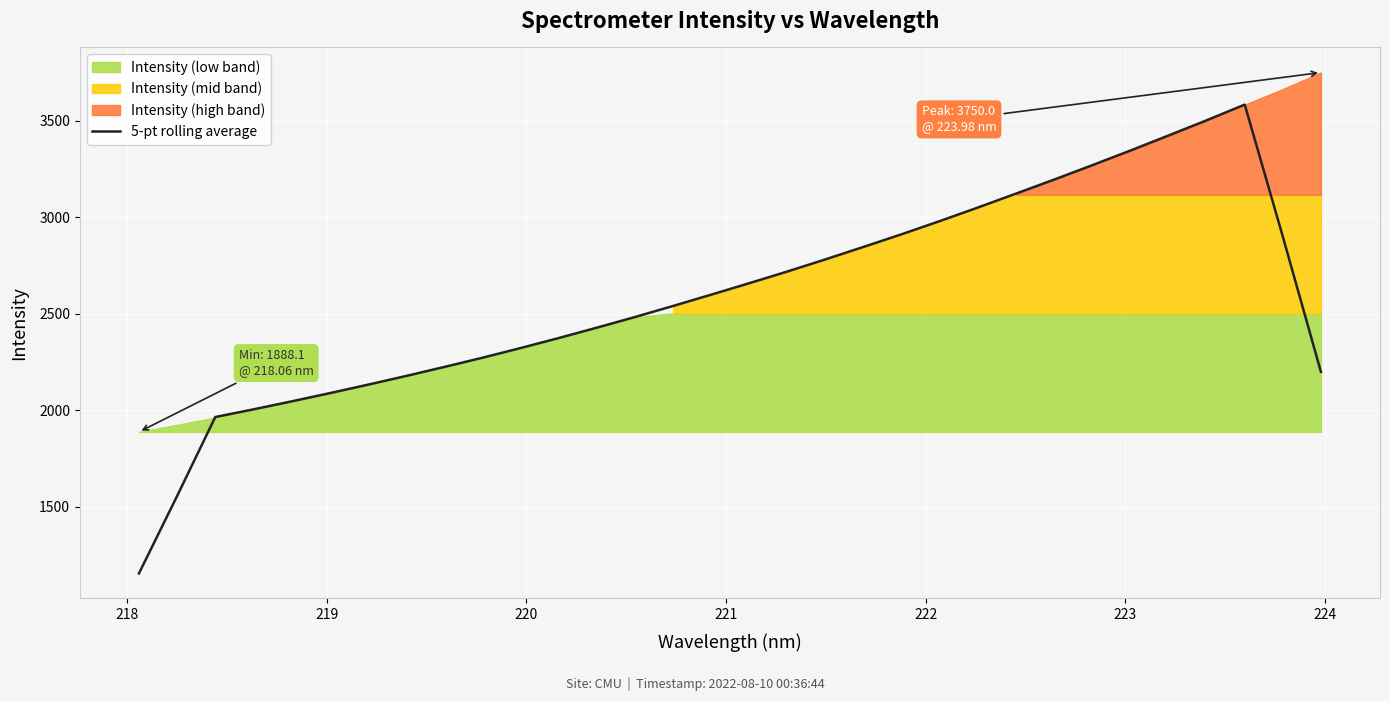

What is the highest value of the 5-pt rolling average series?

3583.7